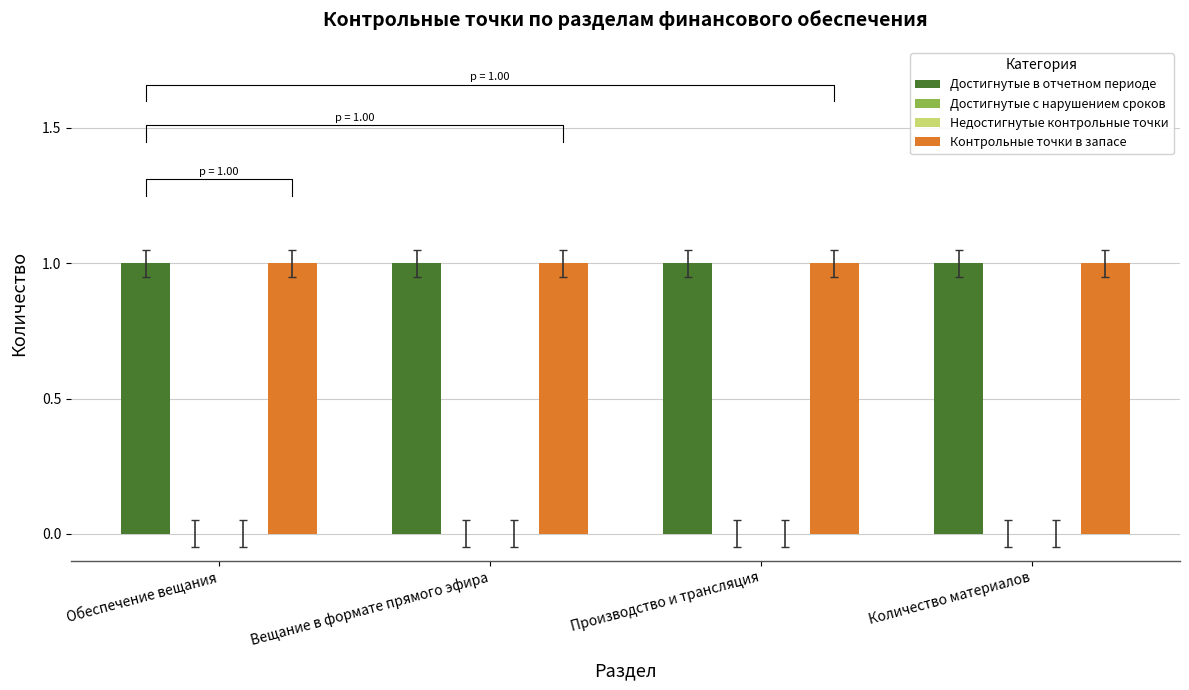

What is the total value across all series at Обеспечение вещания?

2